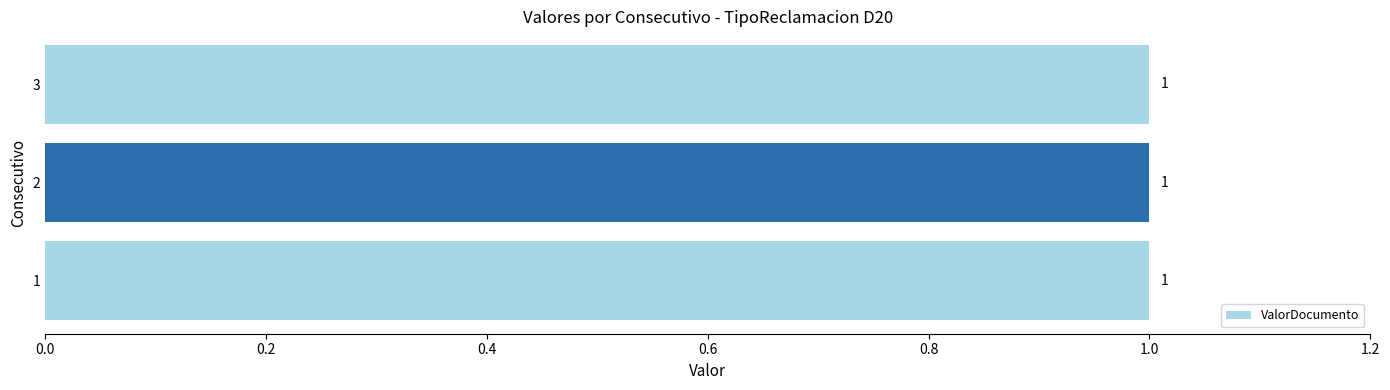

Between 3 and 1, which is larger?

3